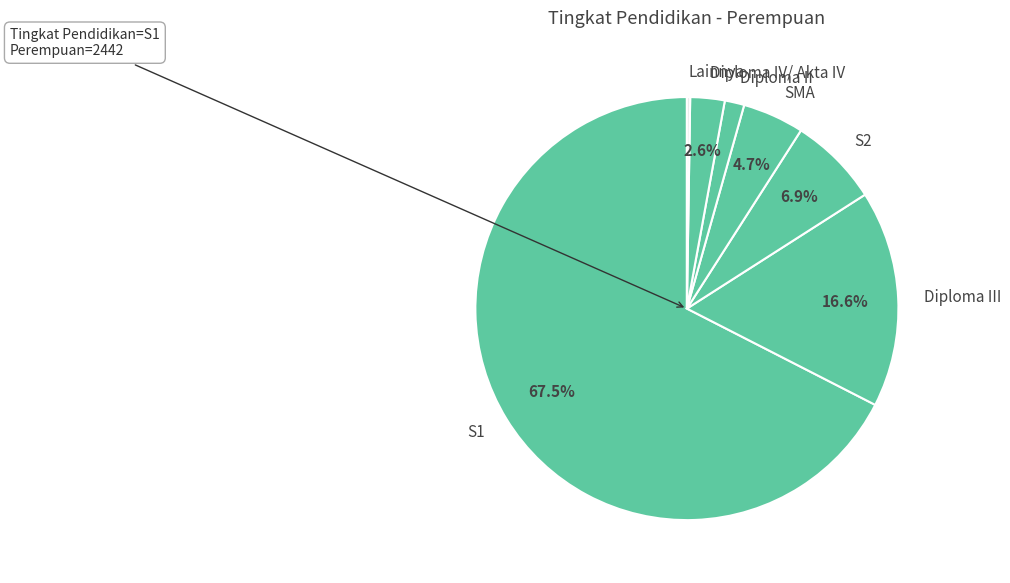

What percentage is NOT represented by S1?

32.5%